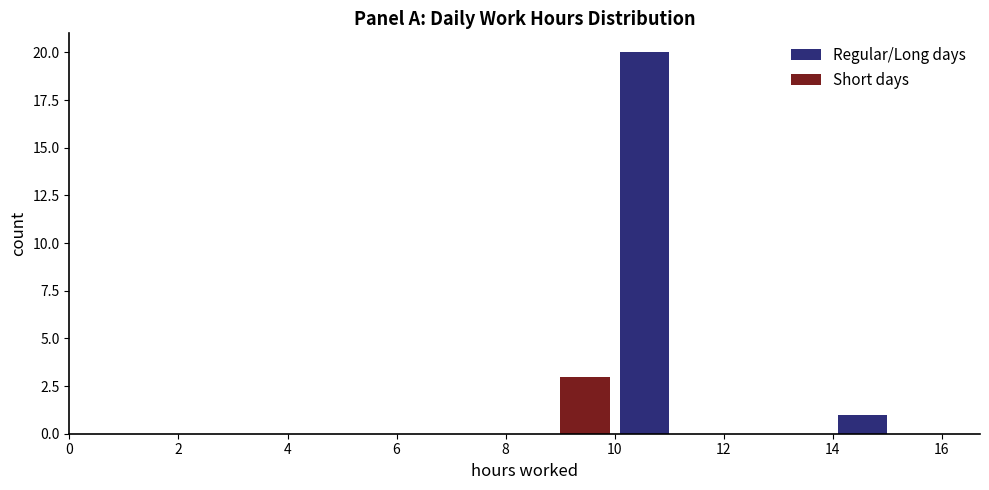

Reading left to right, list every range on the x-axis with the height of the bar of each series over it. The values are not printed on the chart, so give them approximately, as read against the axis.

0 to 2: Regular/Long days=0	Short days=0
2 to 4: Regular/Long days=0	Short days=0
4 to 6: Regular/Long days=0	Short days=0
6 to 8: Regular/Long days=0	Short days=0
8 to 10: Regular/Long days=0	Short days=3
10 to 12: Regular/Long days=20	Short days=0
12 to 14: Regular/Long days=0	Short days=0
14 to 16: Regular/Long days=1	Short days=0